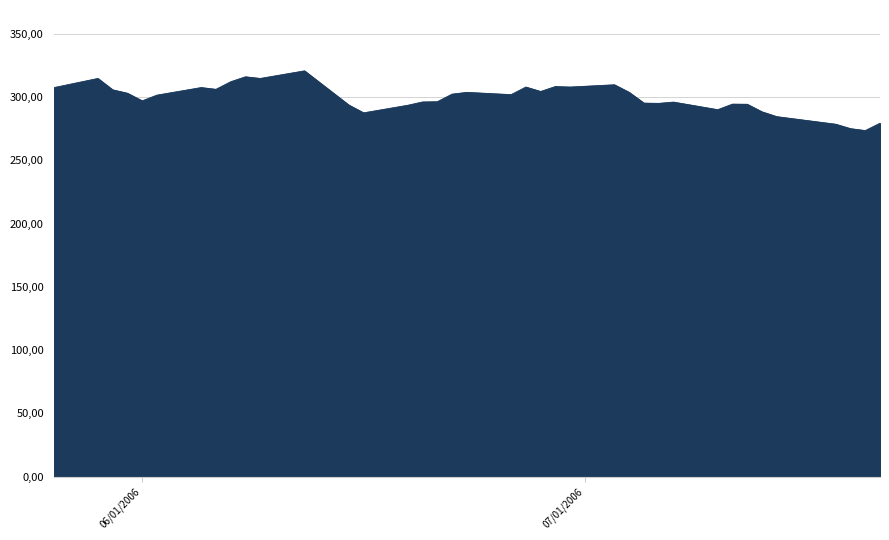

Is this an area chart (filled region under the line)?

Yes